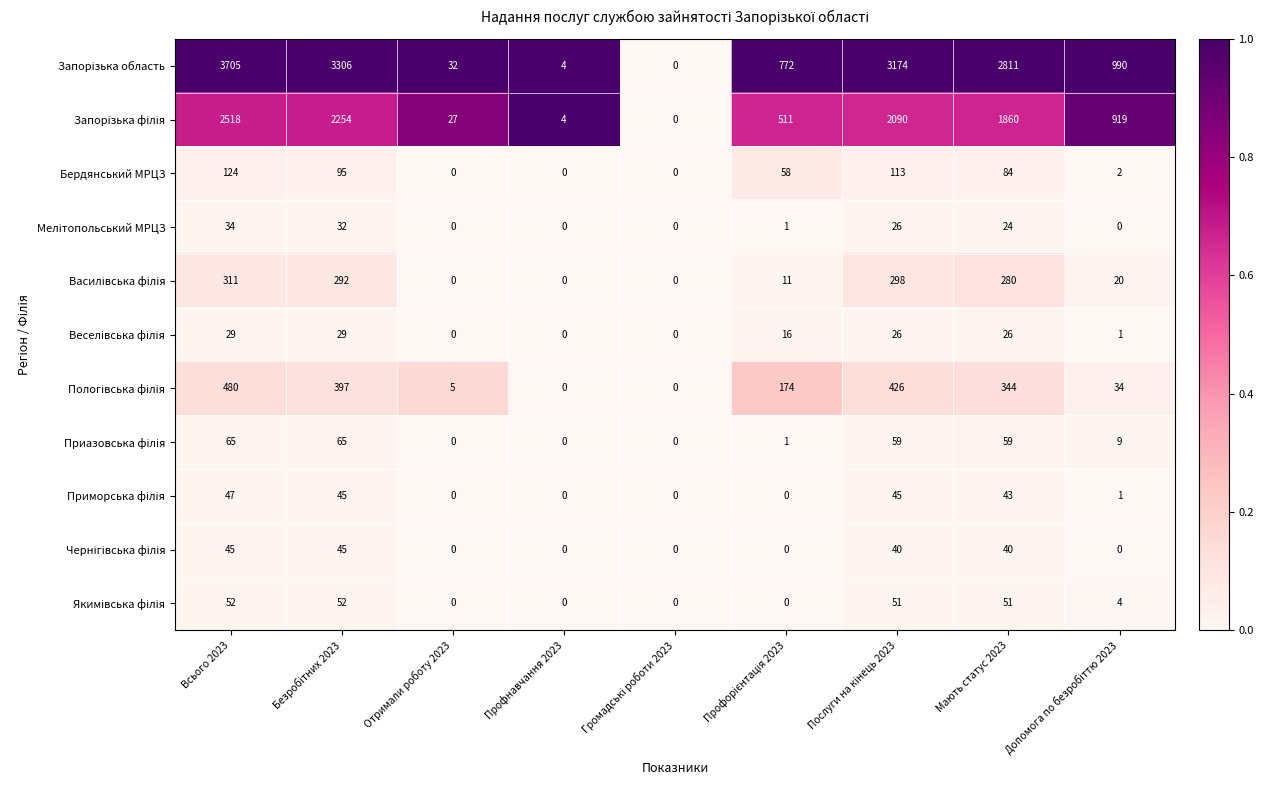

True or false: Бердянський МРЦЗ has a value of 0 at Профнавчання 2023.

True